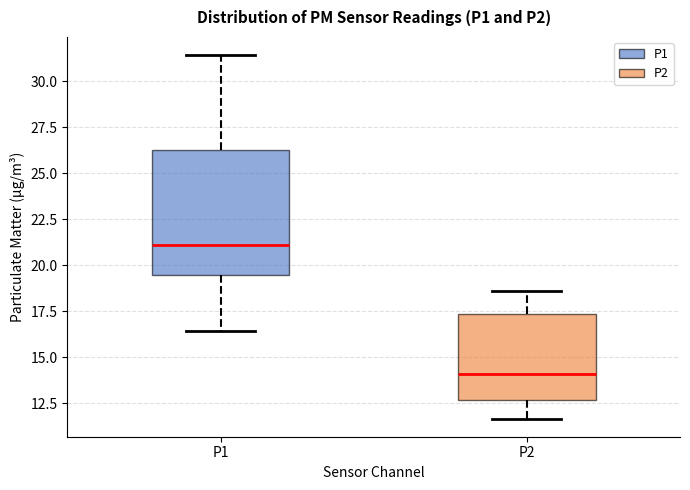

Reading left to right, read every box against the y-axis: the position of its median line, the range the box covers, and the ends of its whiskers. The values are not printed on the chart, so give them approximately, as read against the axis.

P1: median 21.0, box 19.5 to 26.5, whiskers 16.5 to 31.5
P2: median 14.0, box 12.5 to 17.5, whiskers 11.5 to 18.5